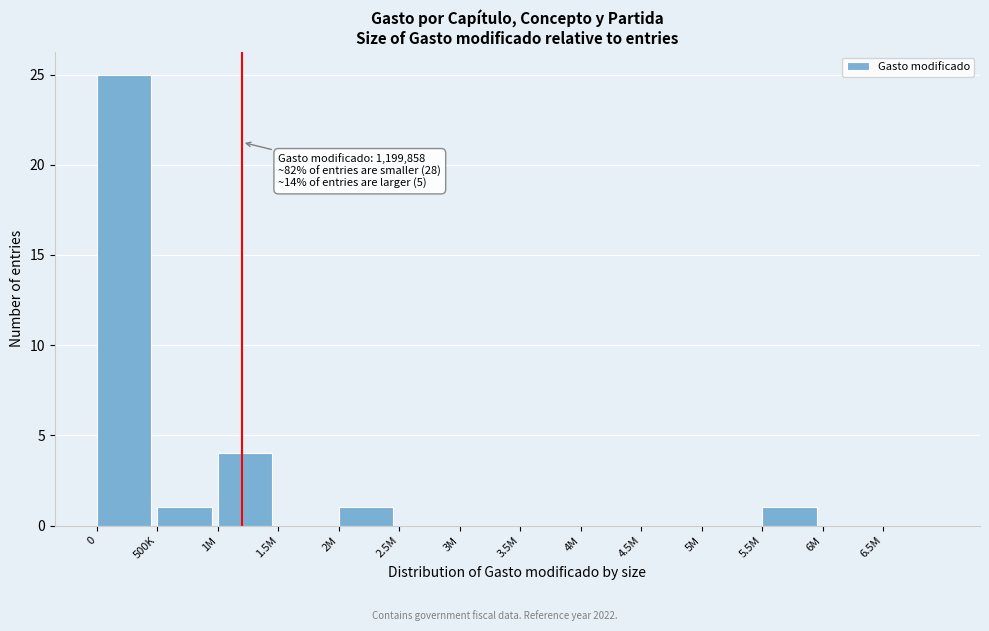

Reading left to right, transcribe all the data shown in this chart.

0=25	500K=1	1M=4	1.5M=0	2M=1	2.5M=0	3M=0	3.5M=0	4M=0	4.5M=0	5M=0	5.5M=1	6M=0	6.5M=0